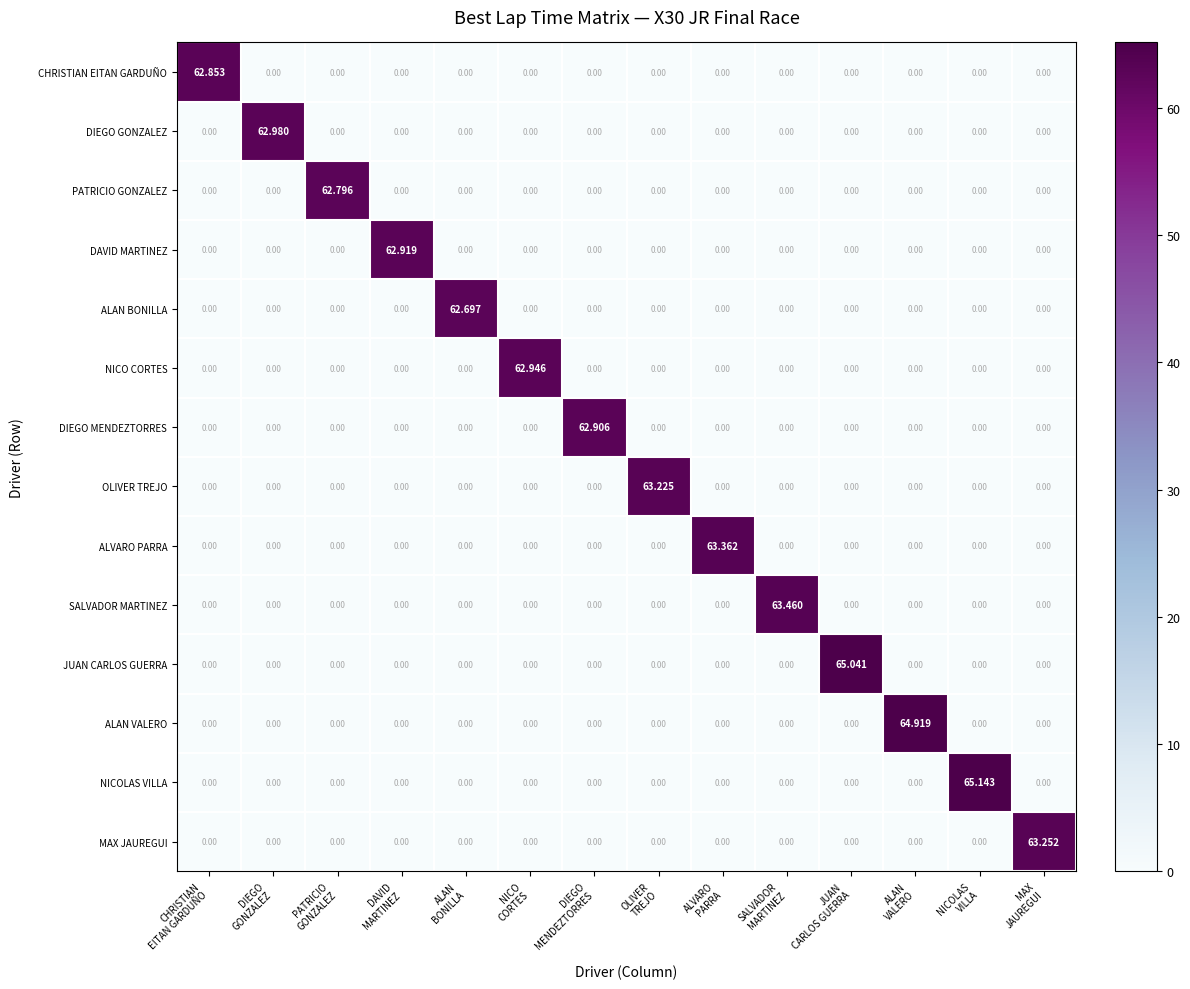

Which series has the largest total across all categories?

NICOLAS VILLA